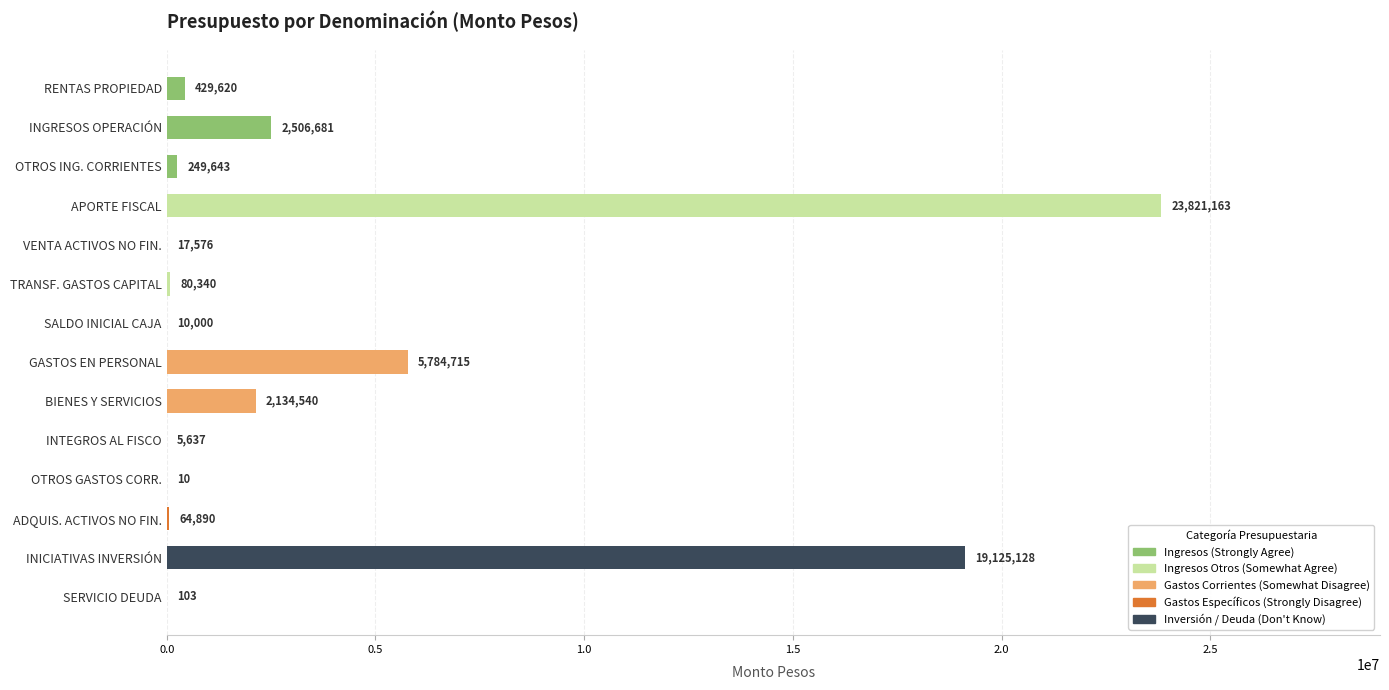

What is the sum of all values?

54230046